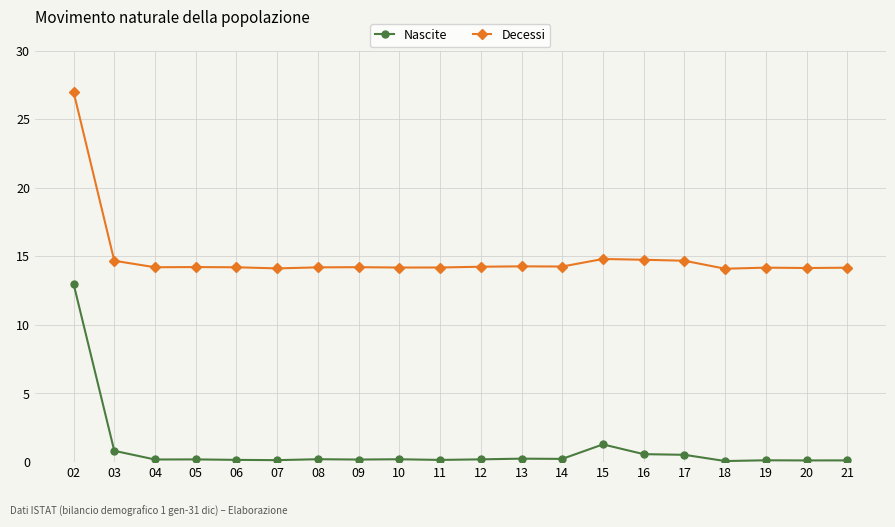

Rank the series at 14 from highest to lowest value.

Decessi, Nascite